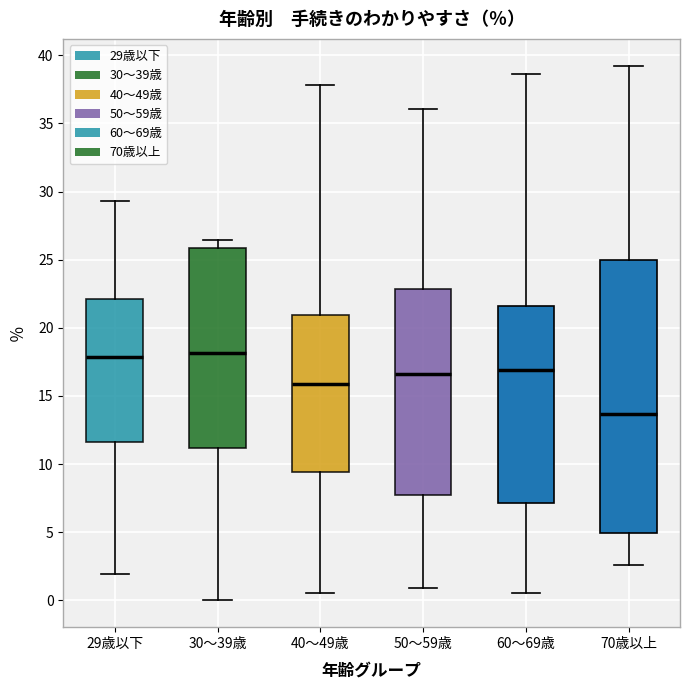

Which box has the lowest median line?

70歳以上